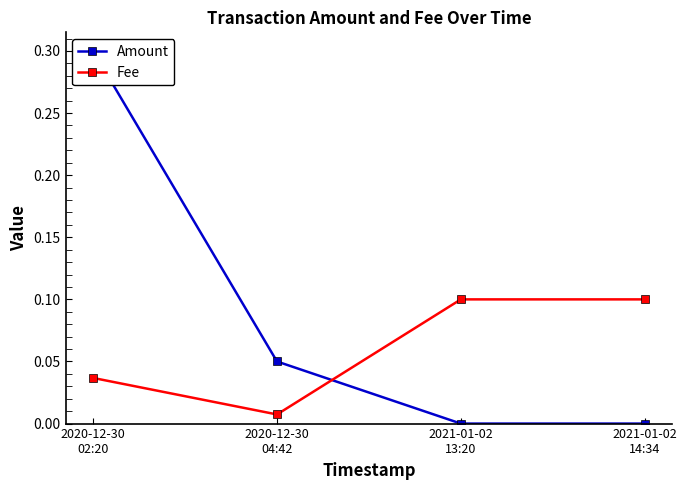

Which category has the highest value in the Amount series?

2020-12-30
02:20